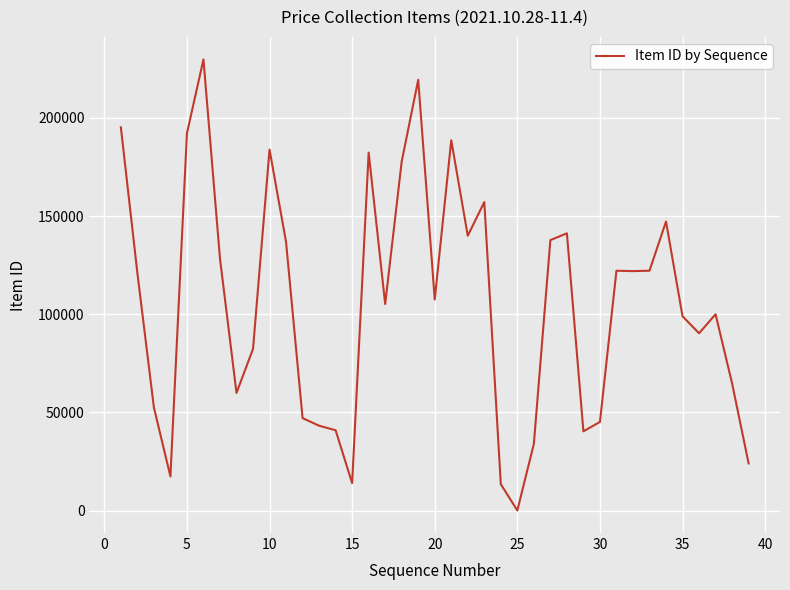

How many interior local peaks (higher than both neighbors) does the data have?

10